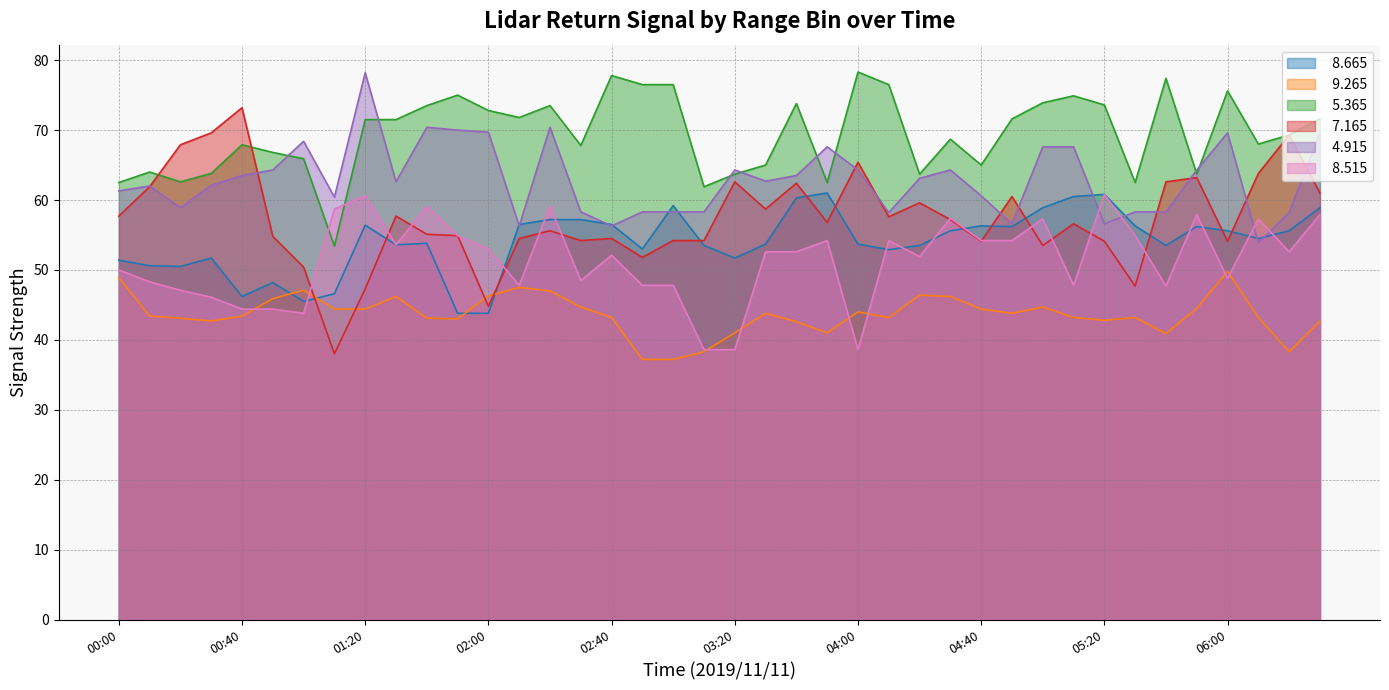

What is the lowest value of the   9.265 series?

37.2